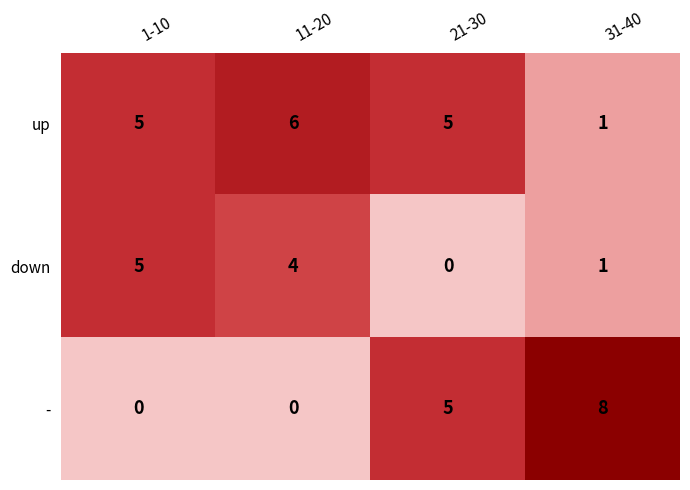

How many values in down are above zero?

3